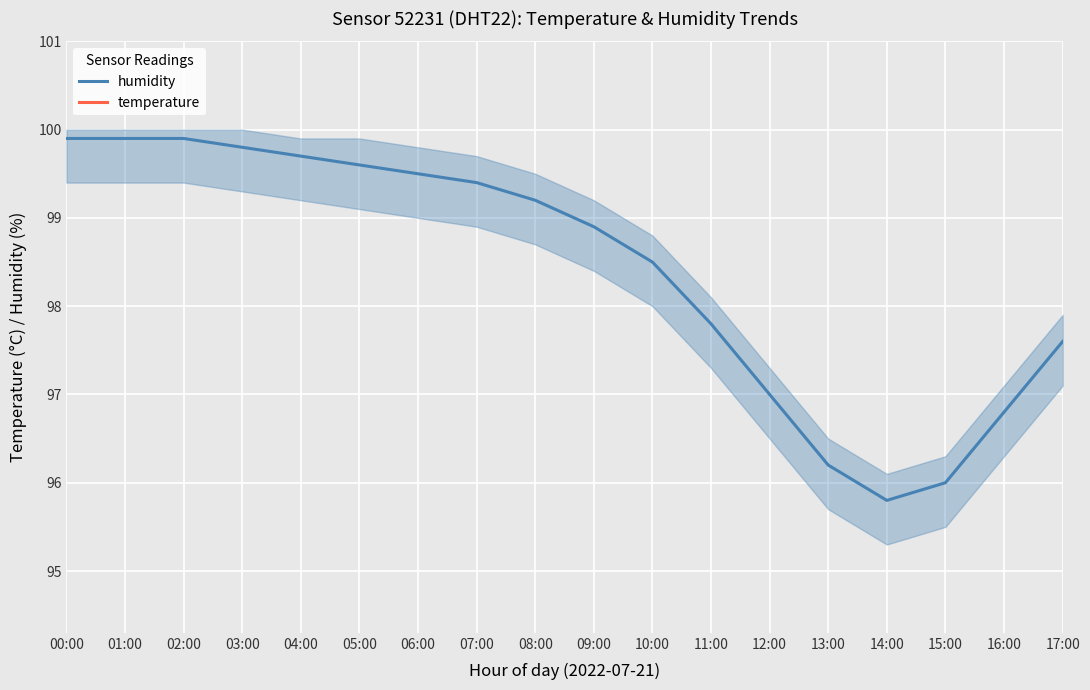

At which category does the chart reach its minimum across all series?

06:00